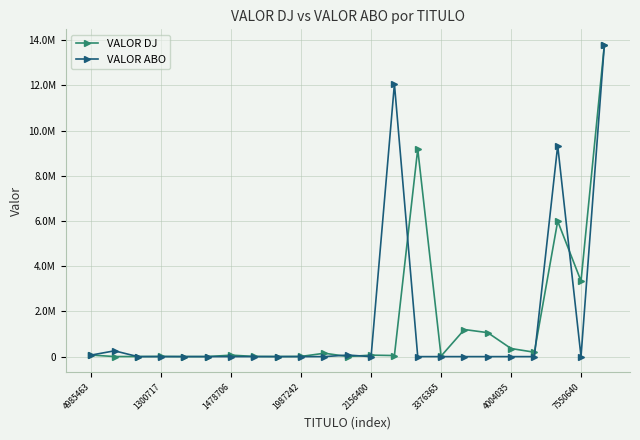

Does the chart have visible grid lines?

Yes